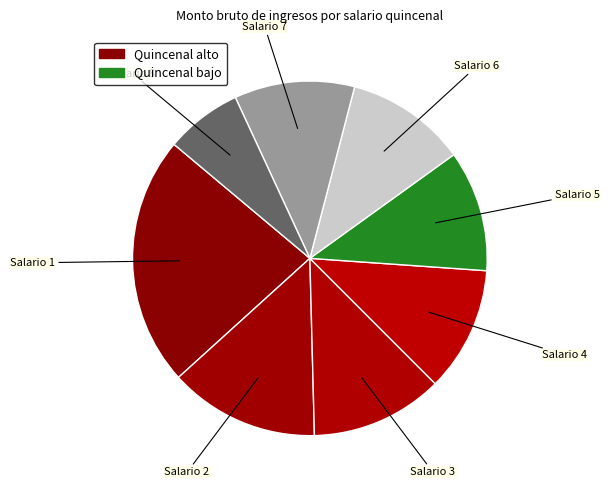

Which has a higher value, Salario 1 or Salario 7?

Salario 1